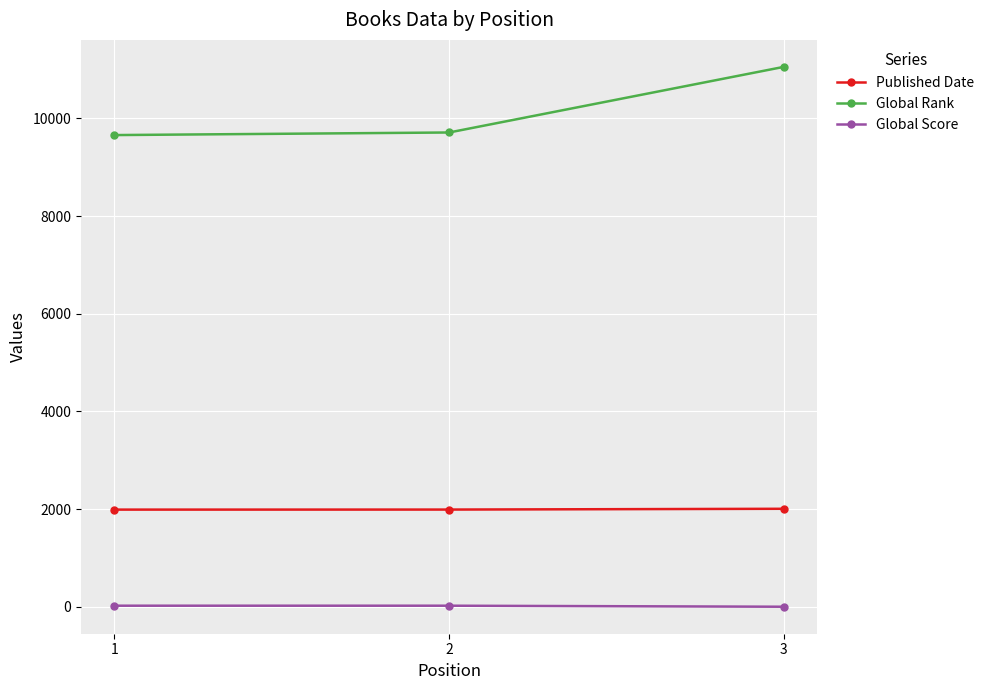

What is the greatest value displayed?

11054